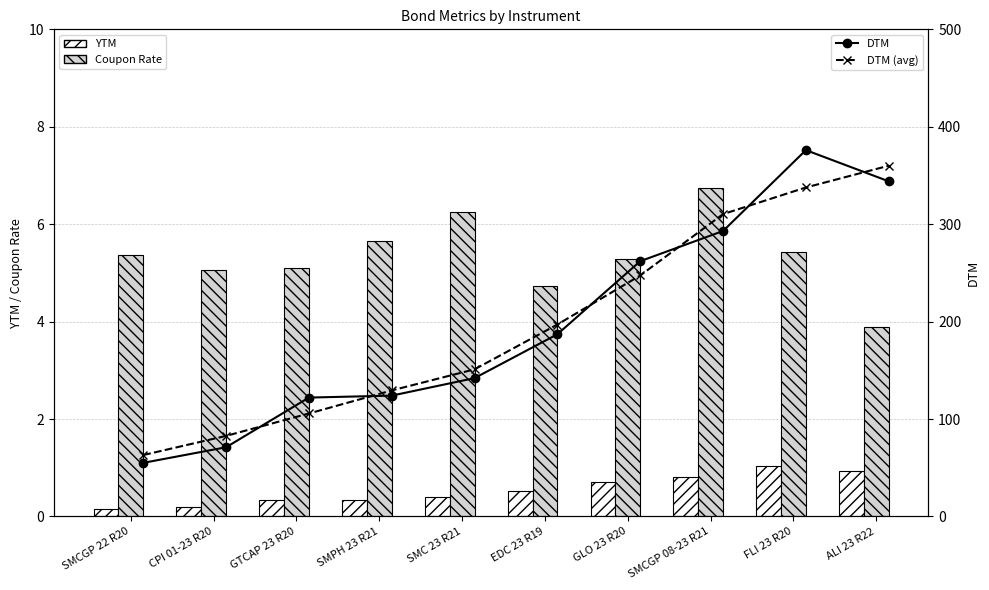

What is the label of the 3rd bar from the right?

SMCGP 08-23 R21